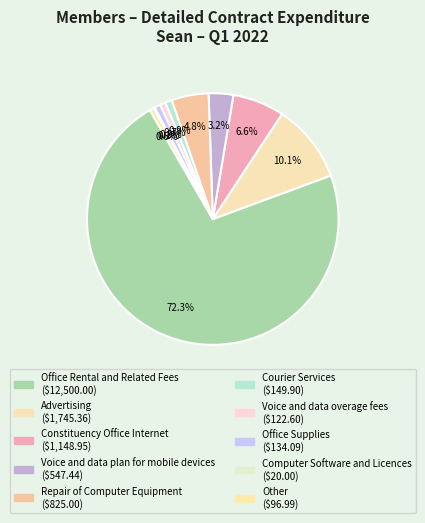

Which has a higher value, Computer Software and Licences or Other?

Other